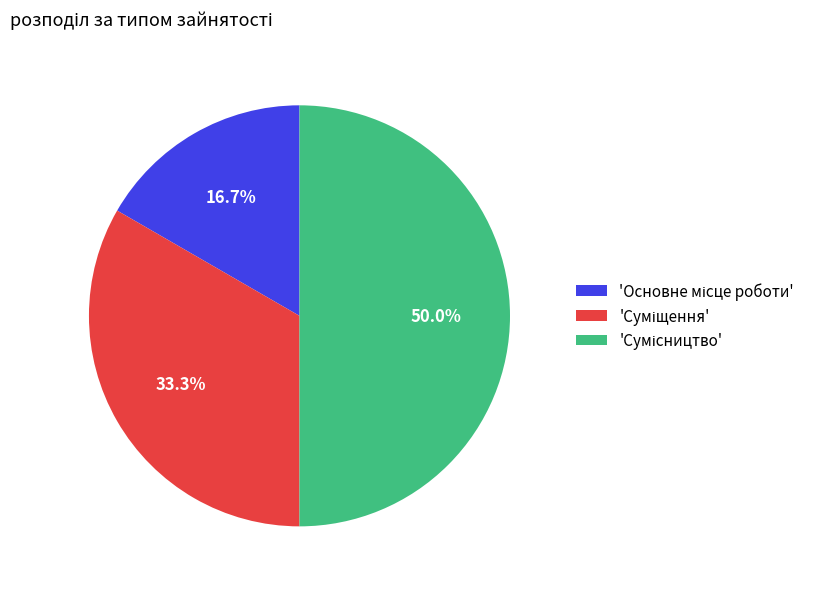

How many segments does this pie chart have?

3